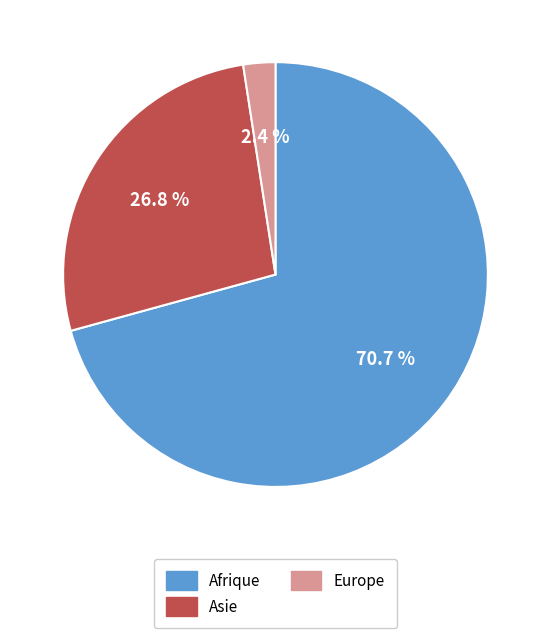

How many segments does this pie chart have?

3